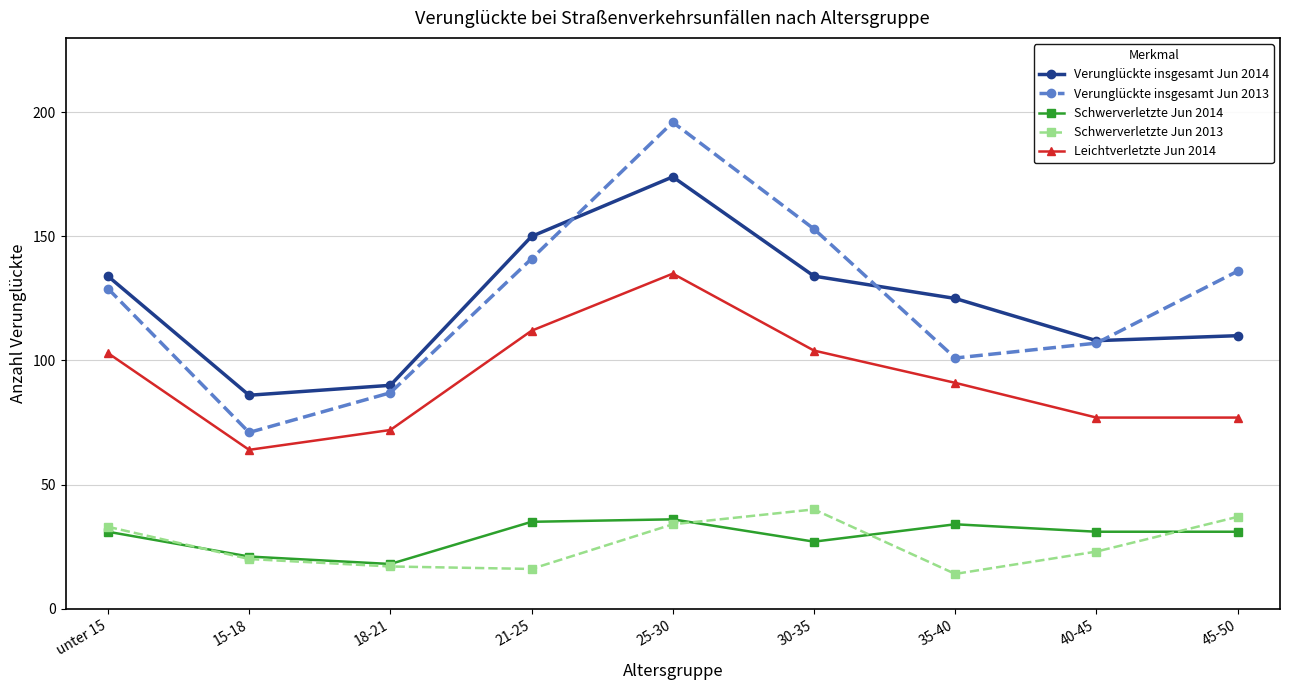

True or false: Verunglückte insgesamt Jun 2013 and Leichtverletzte Jun 2014 cross at least once.

False